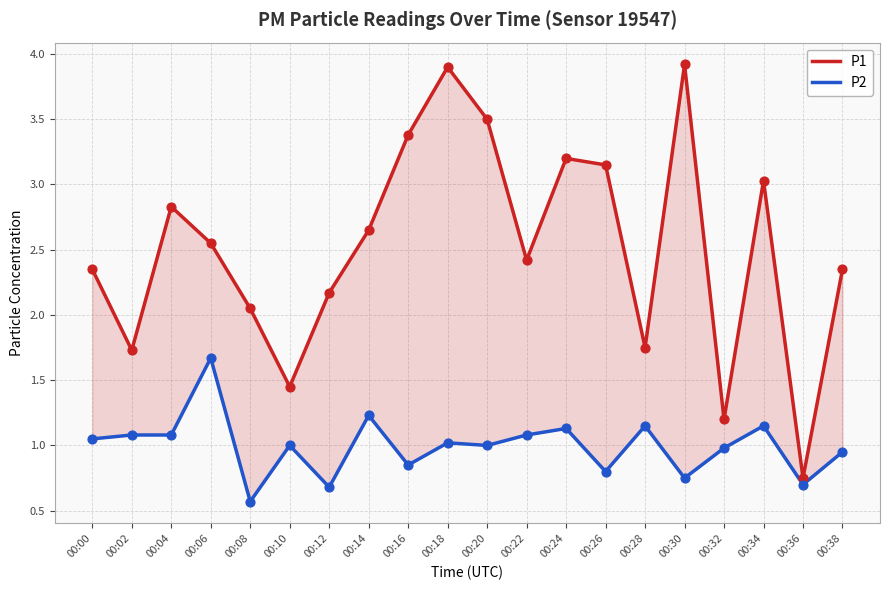

Which series reaches the minimum Y coordinate?

P2